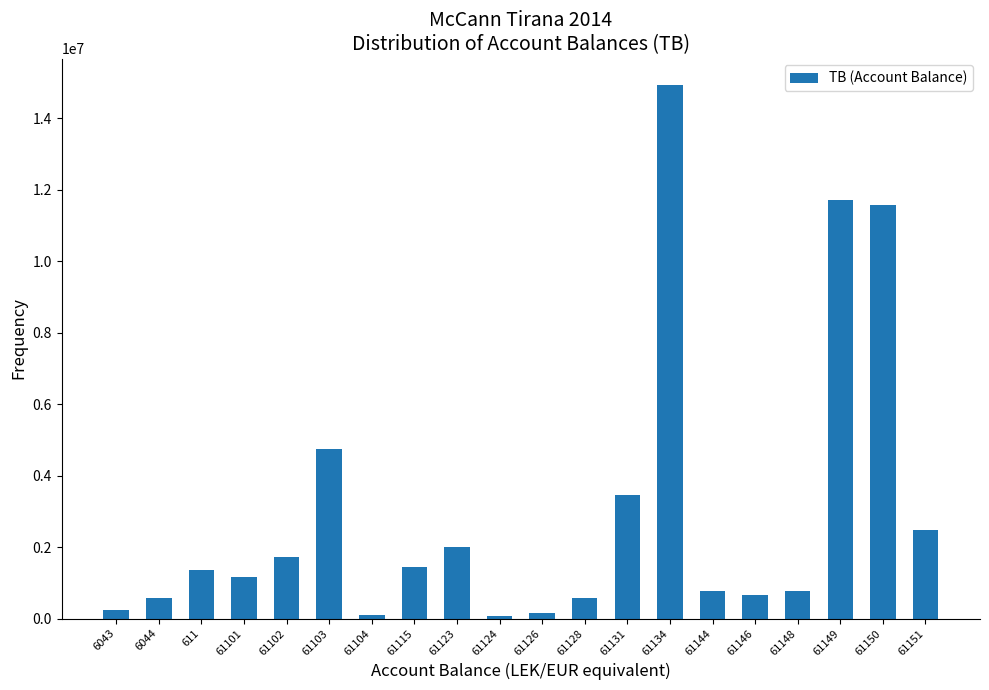

The value at 6044 is 588118.9. True or false?

True